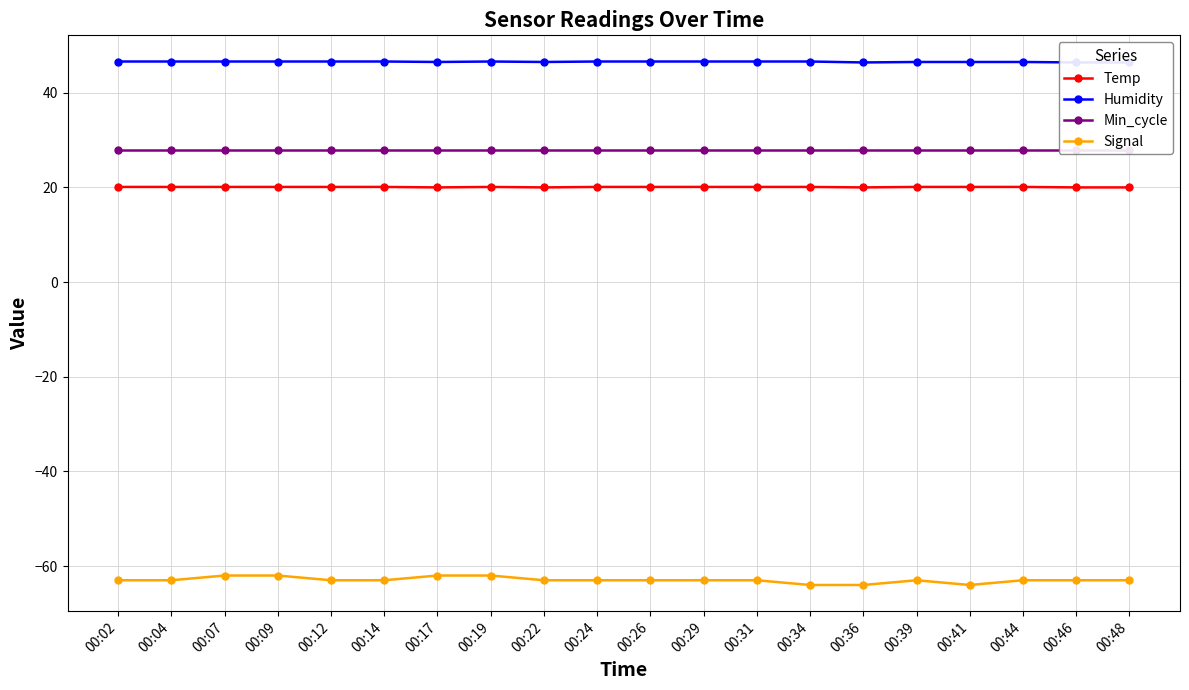

At which category does Humidity reach its first local valley?

00:17